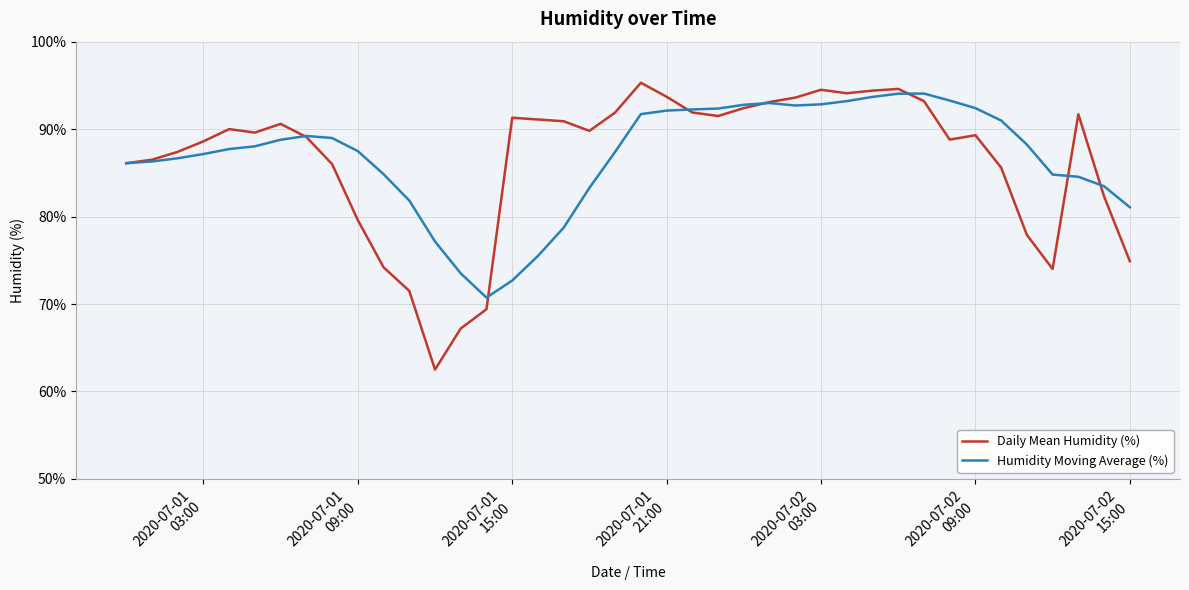

What is the highest value of the Humidity Moving Average (%) series?

94.1